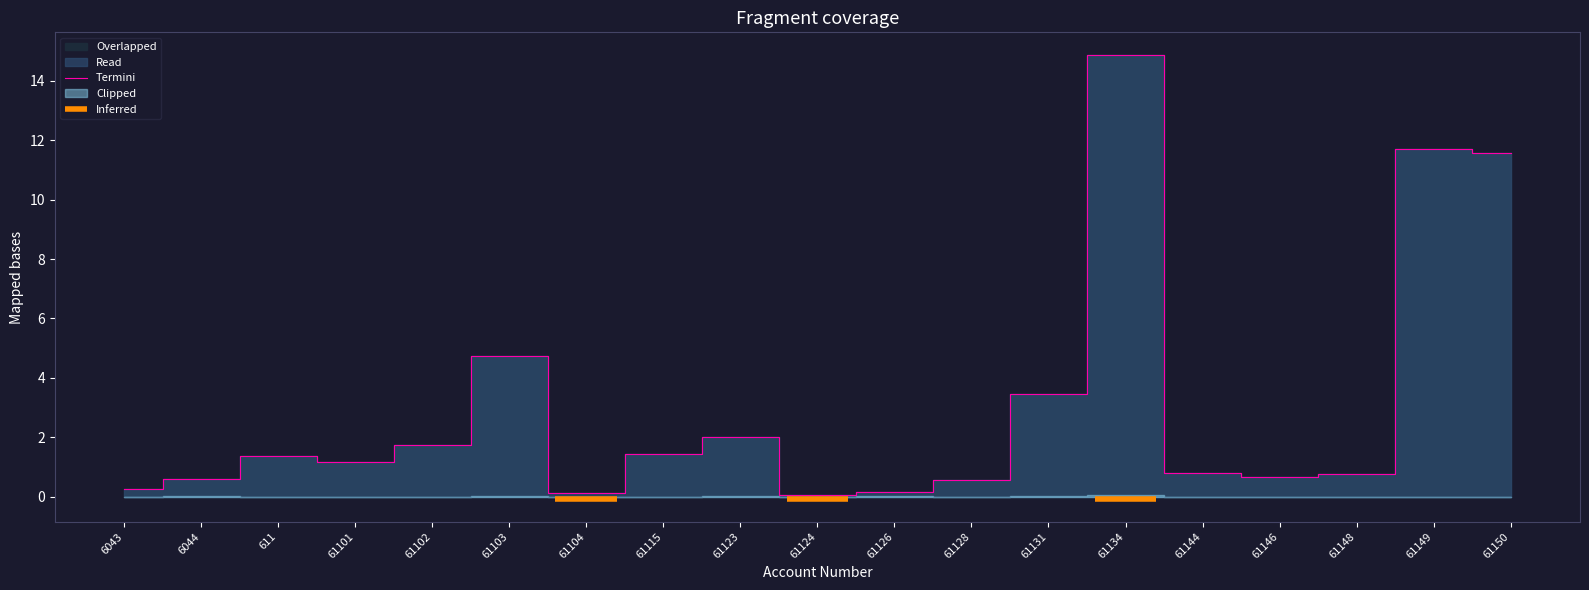

Rank the categories by value from lowest to highest.

61124, 61104, 61126, 6043, 61128, 6044, 61146, 61148, 61144, 61101, 611, 61115, 61102, 61123, 61131, 61103, 61150, 61149, 61134